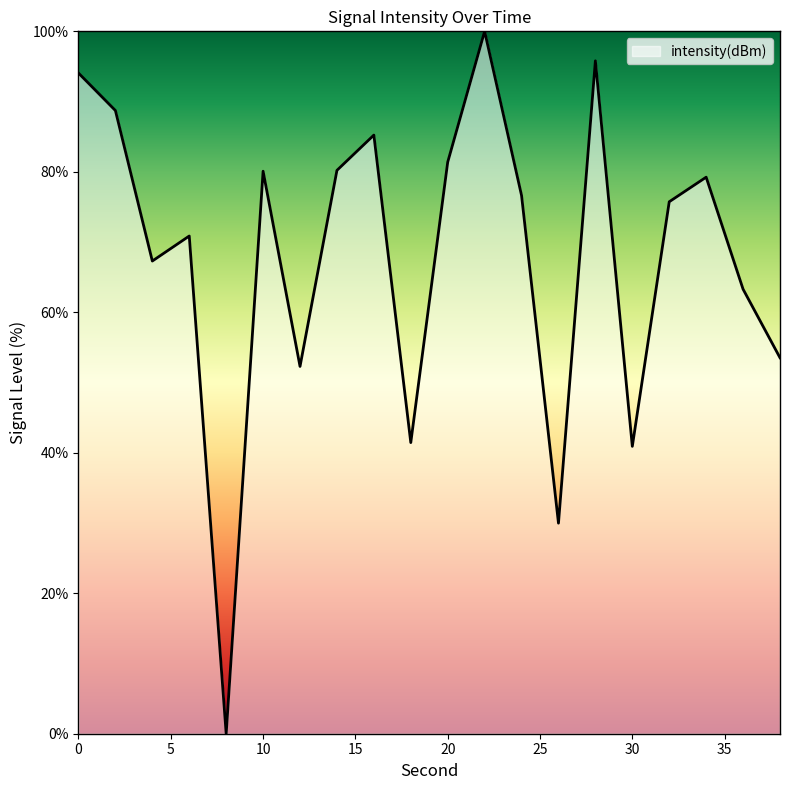

What is the average value?

67.8